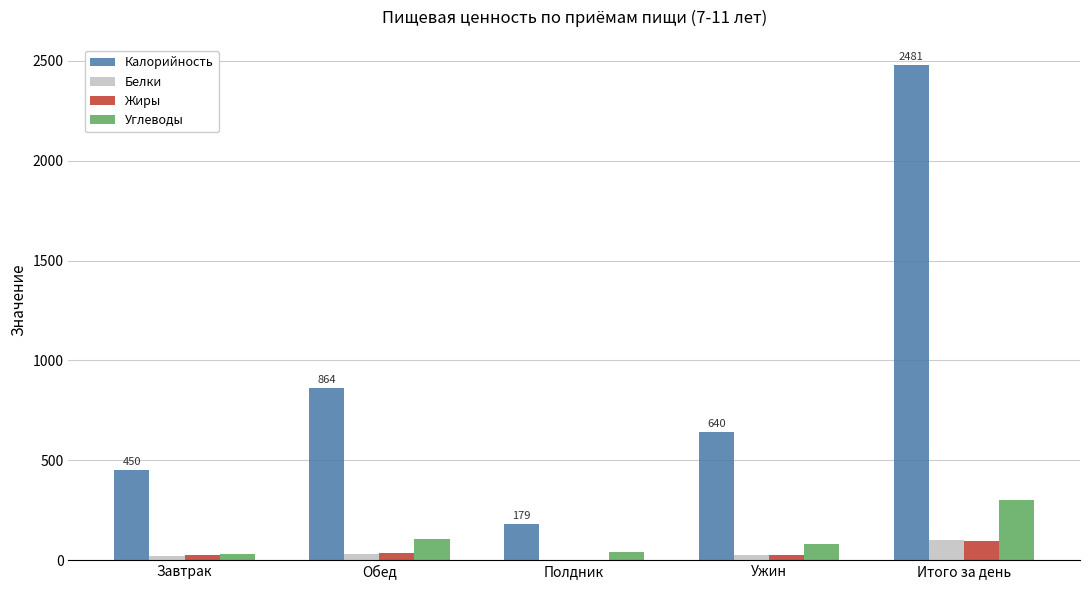

What is the total value across all series at Итого за день?

2976.1